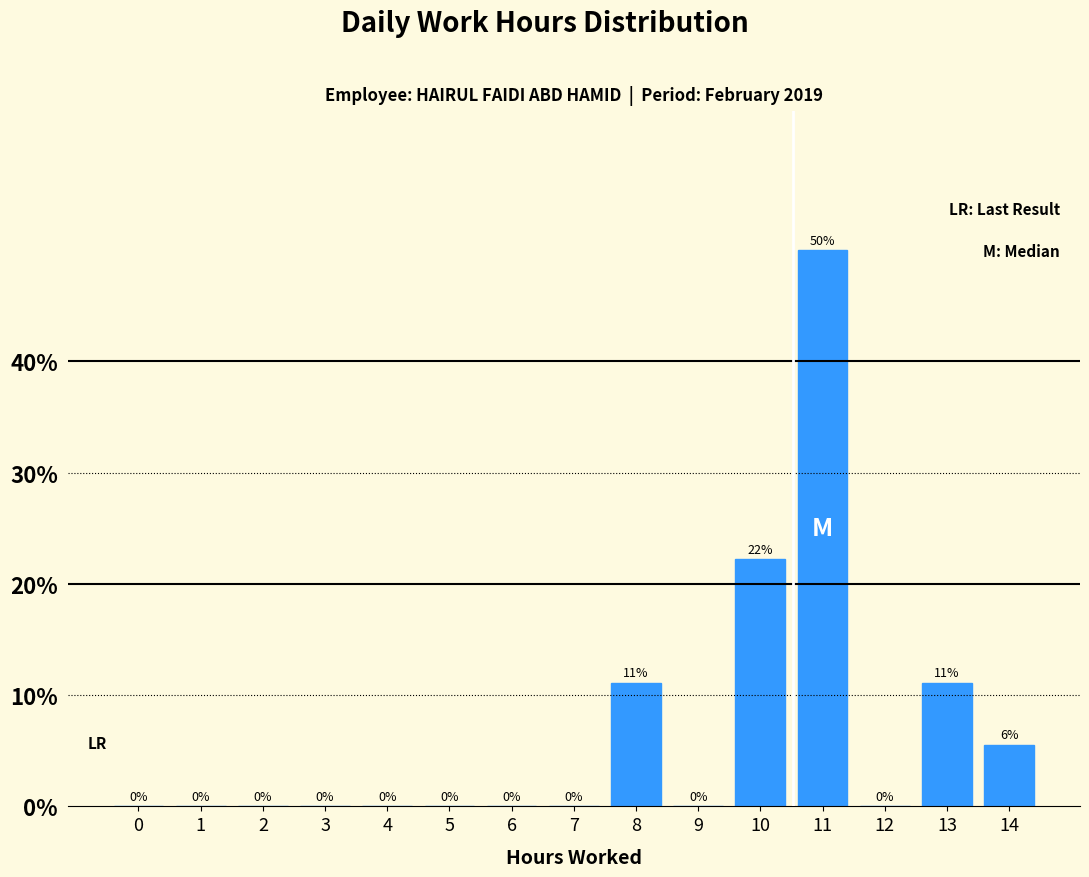

Are the bars horizontal?

No